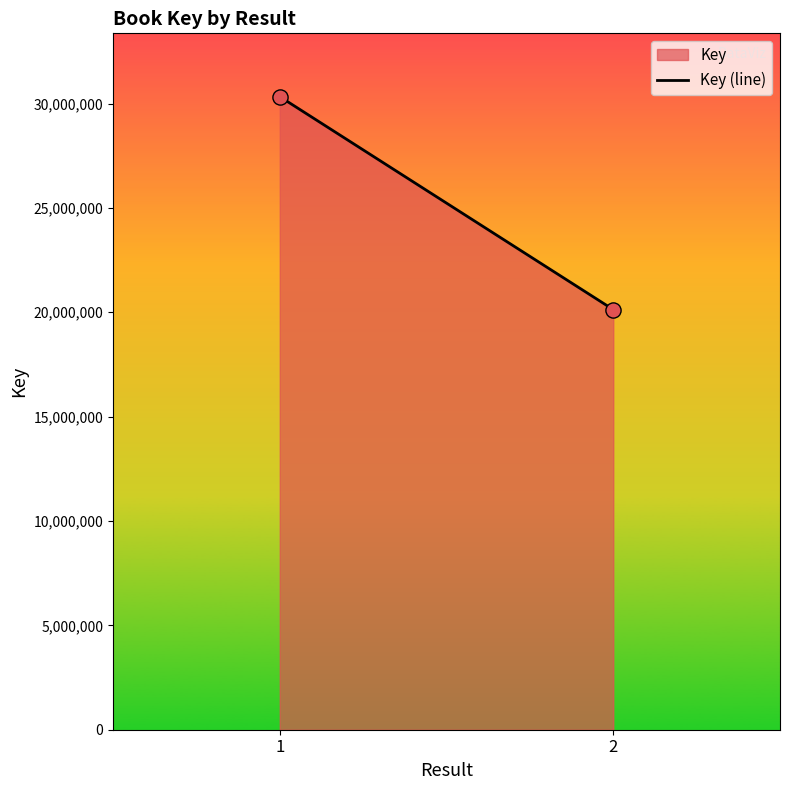

What is the average Y value?

25229260